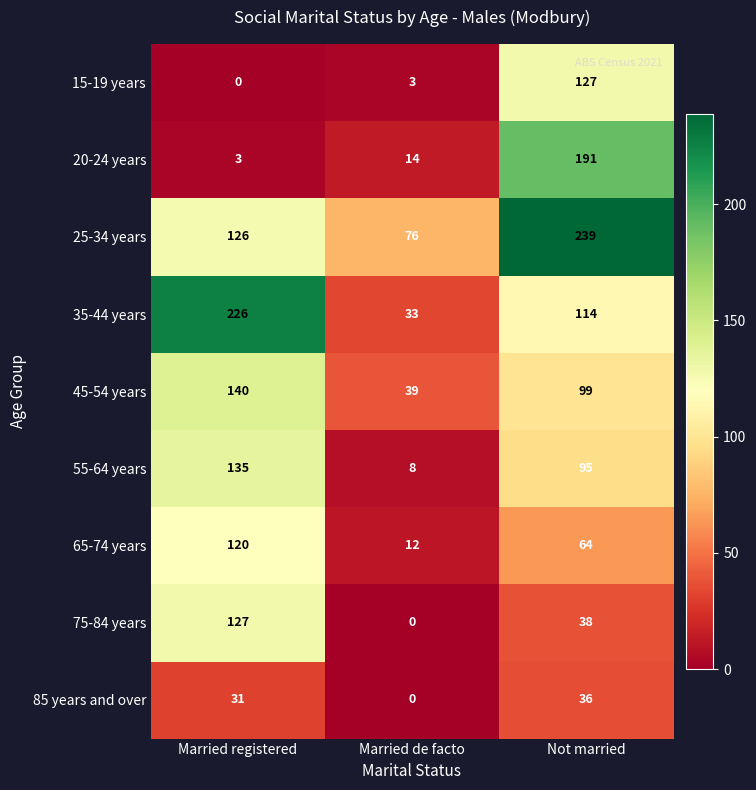

Is it true that 85 years and over equals 57 at Not married?

False